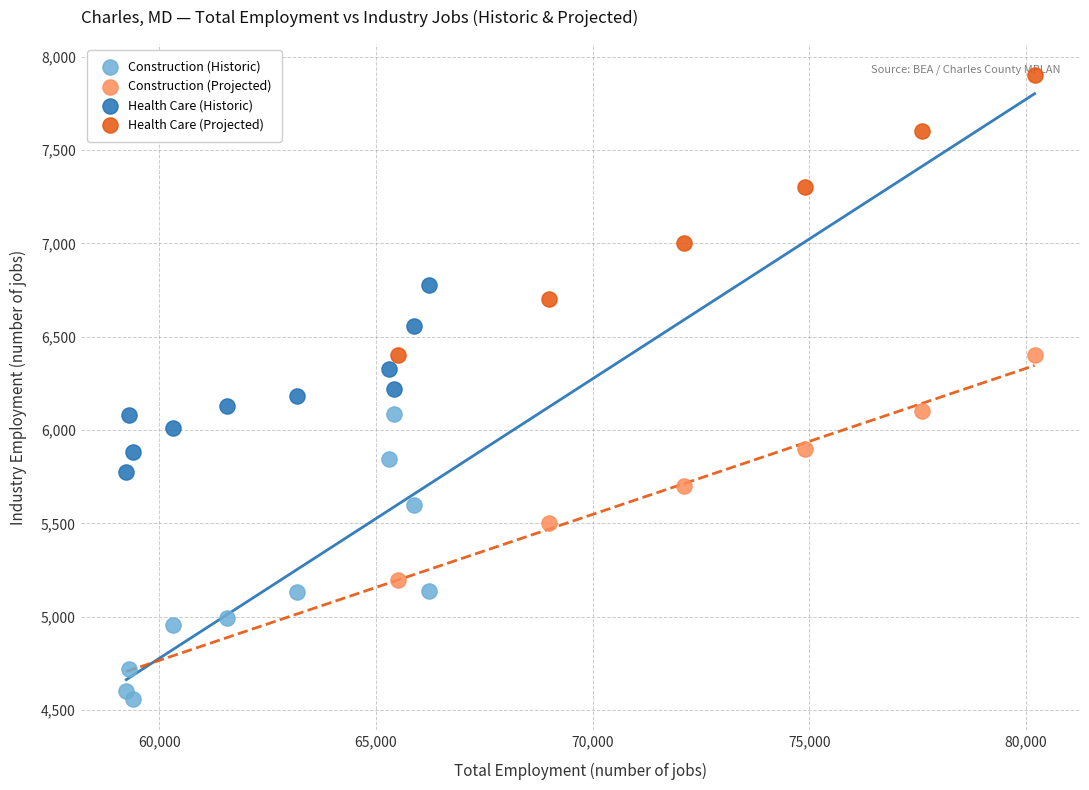

Which series contains the lowest Y value?

Construction (Historic)